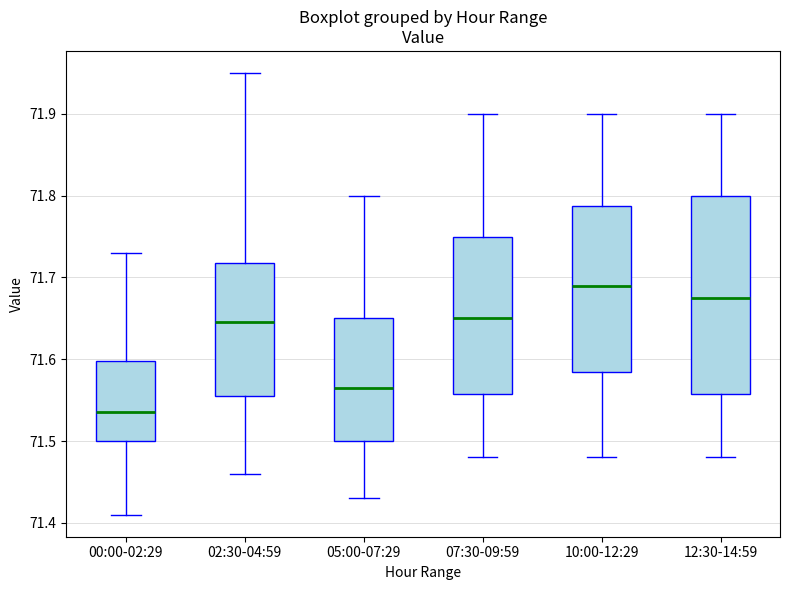

Reading left to right, read every box against the y-axis: the position of its median line, the range the box covers, and the ends of its whiskers. The values are not printed on the chart, so give them approximately, as read against the axis.

00:00-02:29: median 71.54, box 71.50 to 71.60, whiskers 71.41 to 71.73
02:30-04:59: median 71.65, box 71.56 to 71.72, whiskers 71.46 to 71.95
05:00-07:29: median 71.57, box 71.50 to 71.65, whiskers 71.43 to 71.80
07:30-09:59: median 71.65, box 71.56 to 71.75, whiskers 71.48 to 71.90
10:00-12:29: median 71.69, box 71.59 to 71.79, whiskers 71.48 to 71.90
12:30-14:59: median 71.68, box 71.56 to 71.80, whiskers 71.48 to 71.90